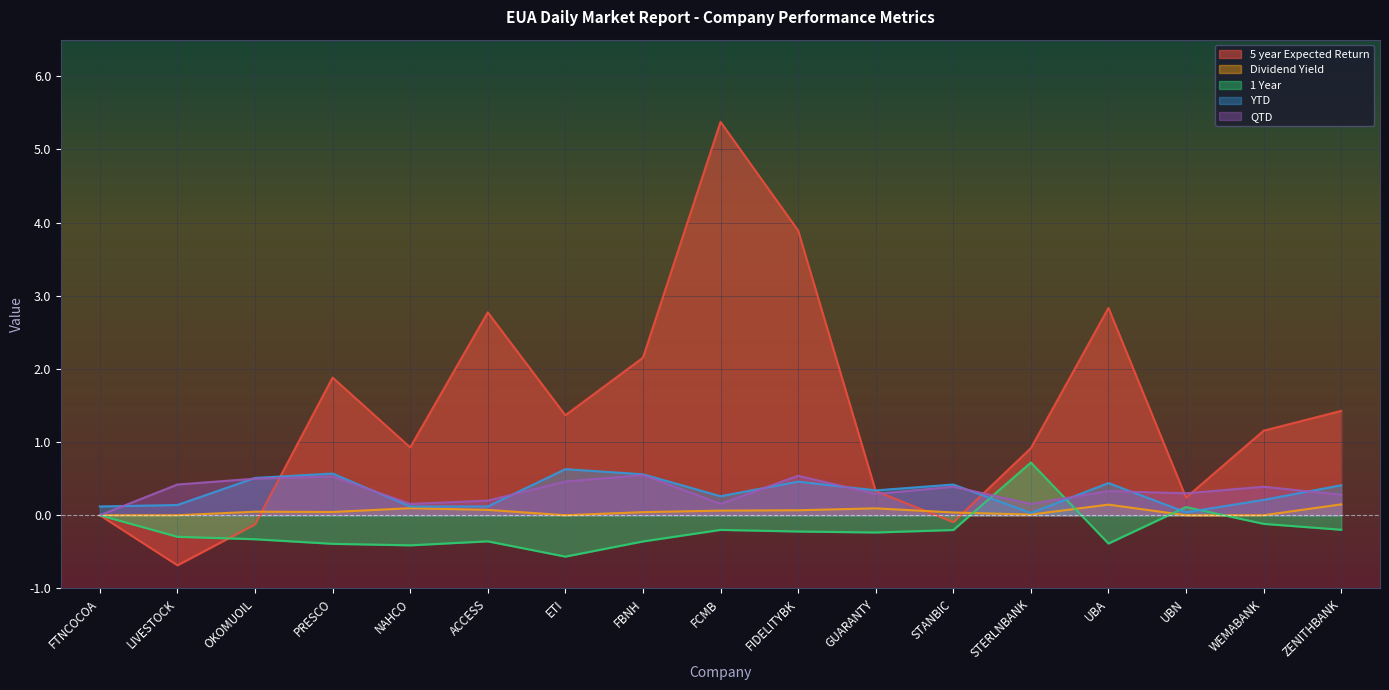

Between which two adjacent categories do 5 year Expected Return and YTD first intersect?

OKOMUOIL and PRESCO